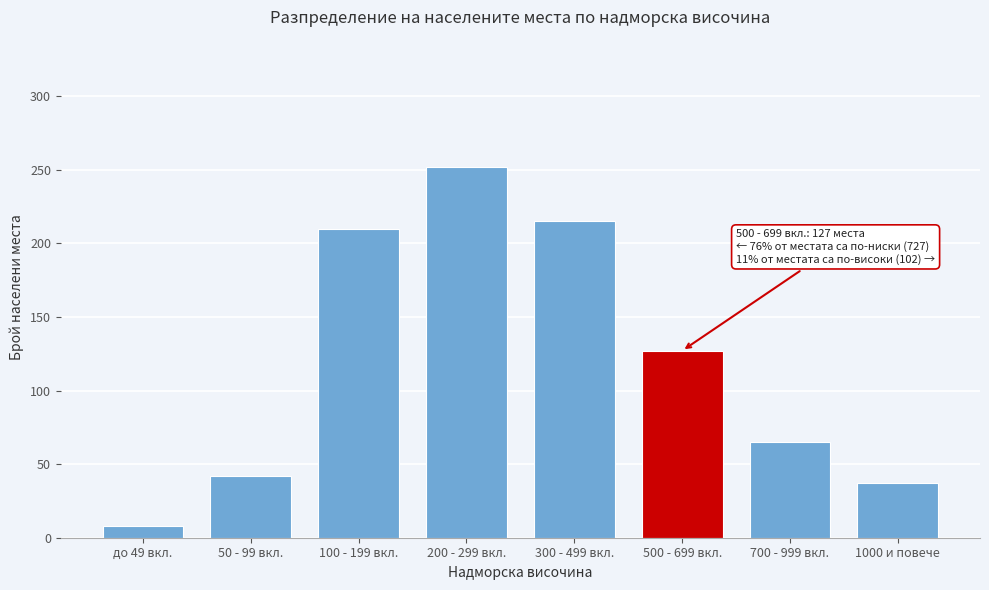

Reading left to right, list all the values displayed in this chart.

8	42	210	252	215	127	65	37